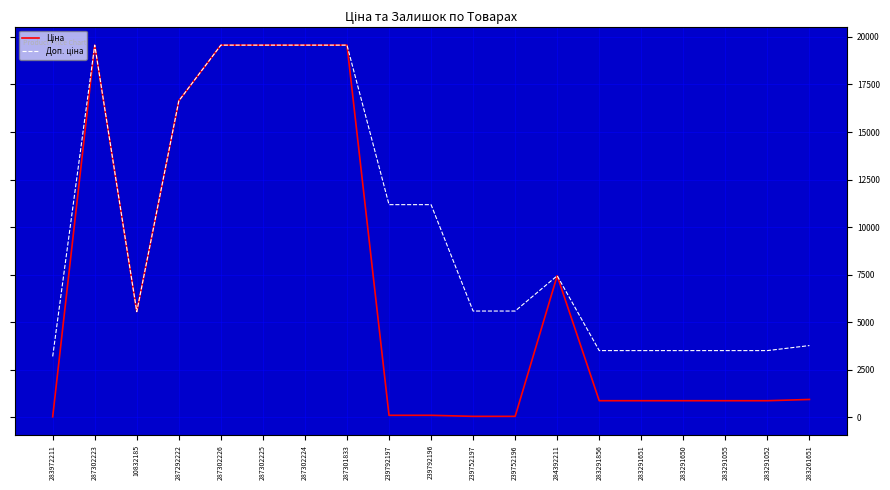

What is the total value across all series at 10832185?

11120.7